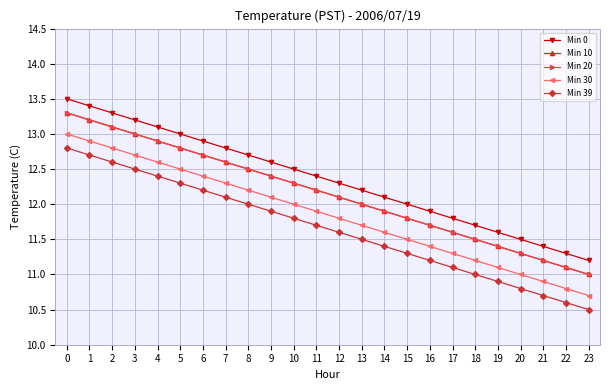

The value of Min 0 at 16 is 4.3. True or false?

False